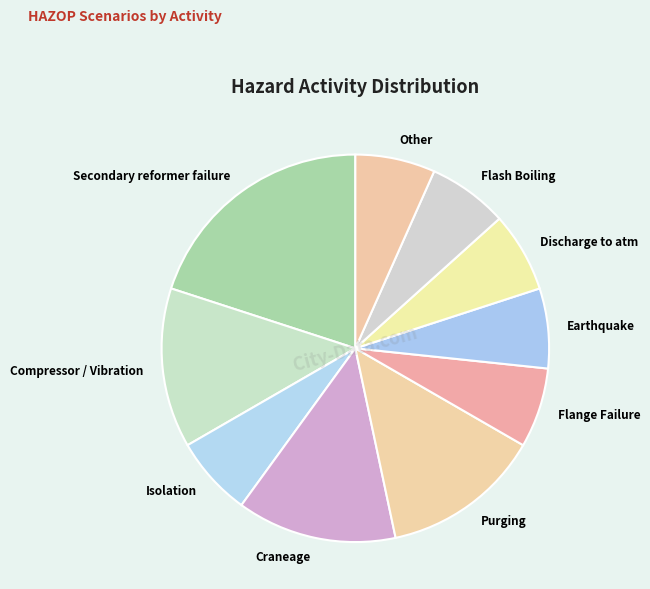

Is it true that Discharge to atm is 1% of the pie?

False